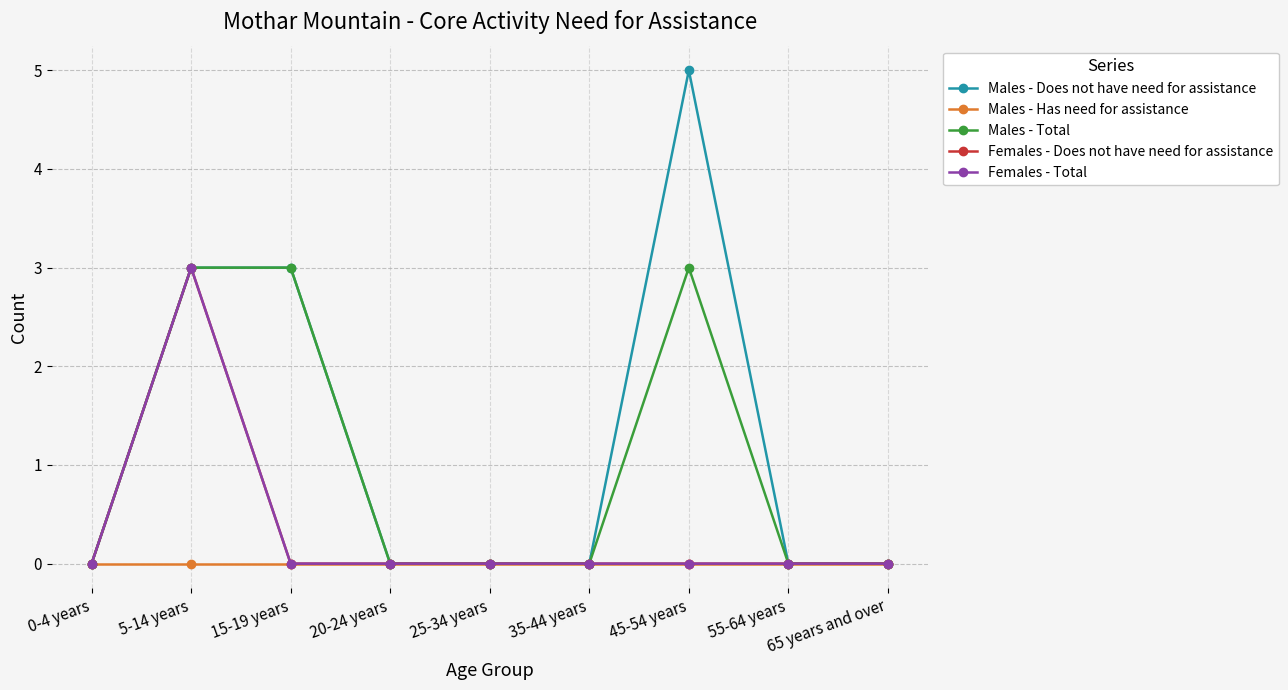

What is the sum of all Females - Total values?

3